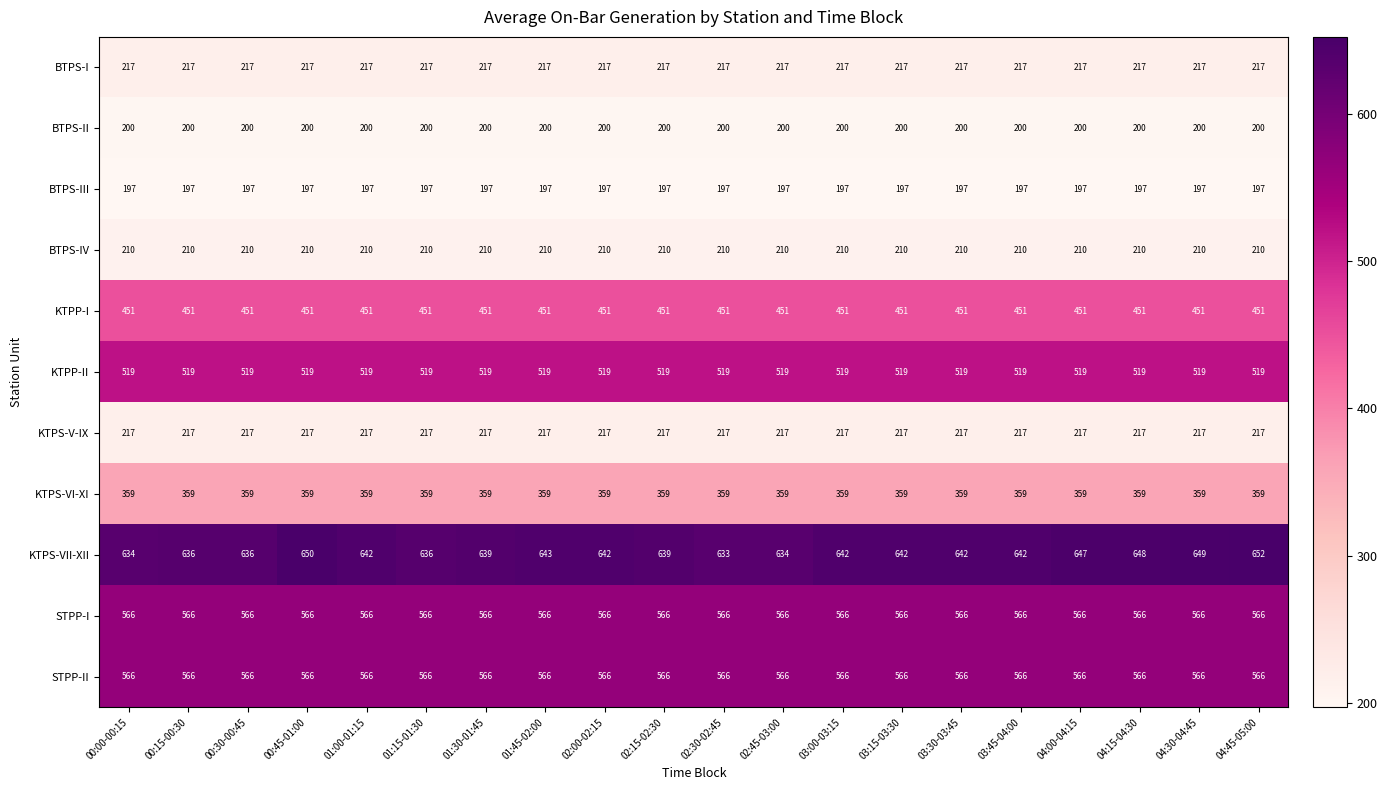

How many distinct data groups are displayed?

11